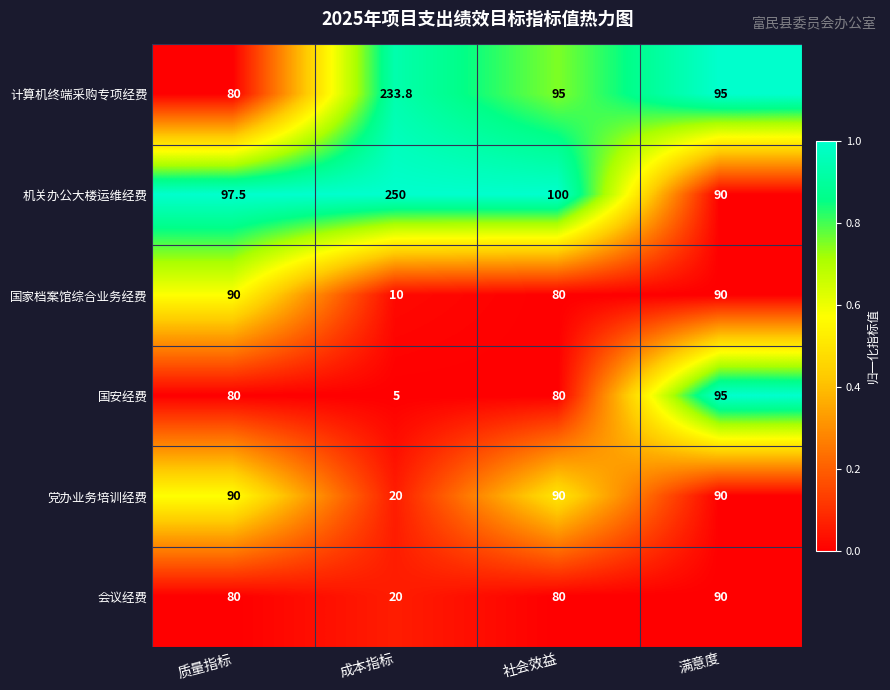

What is the spread (max minus min) of values at 社会效益?

20.0